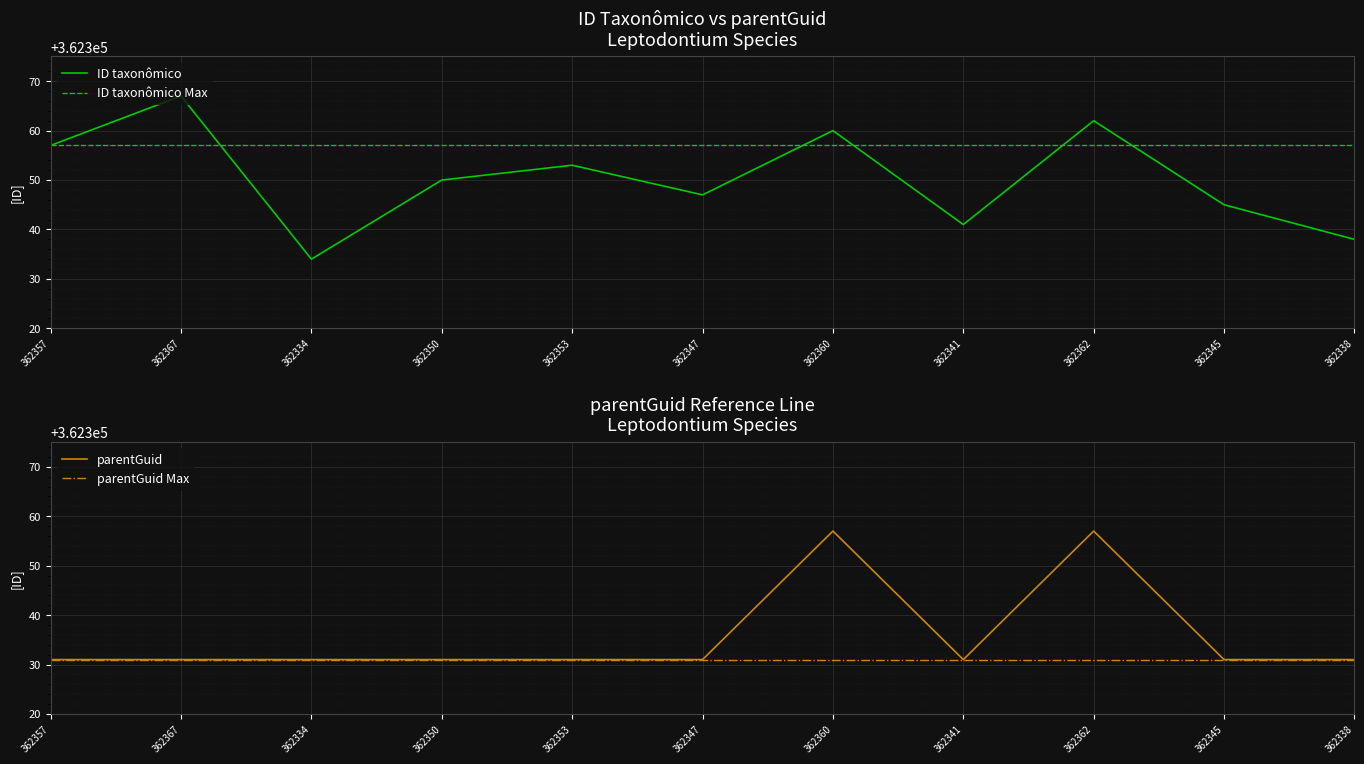

What is the approximate value of parentGuid at 362338, to the nearest 10?

362330